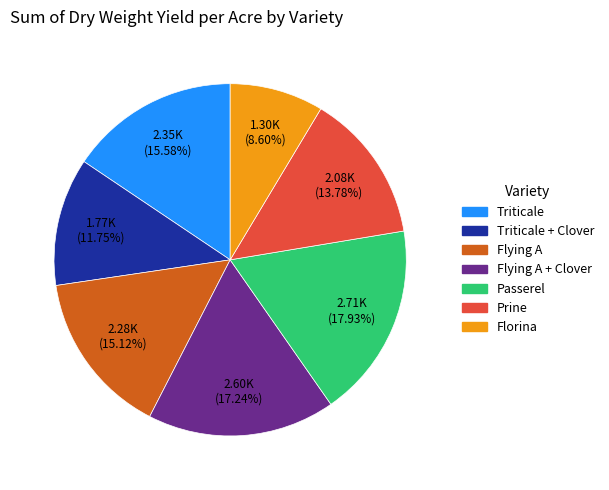

Is there a majority slice in this chart?

No